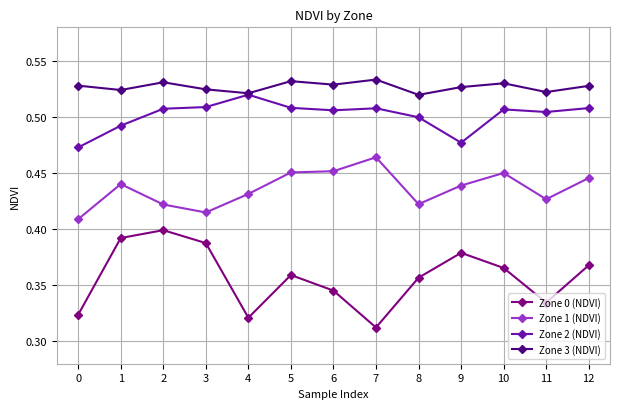

The value of Zone 2 (NDVI) at 8 is 0.9. True or false?

False